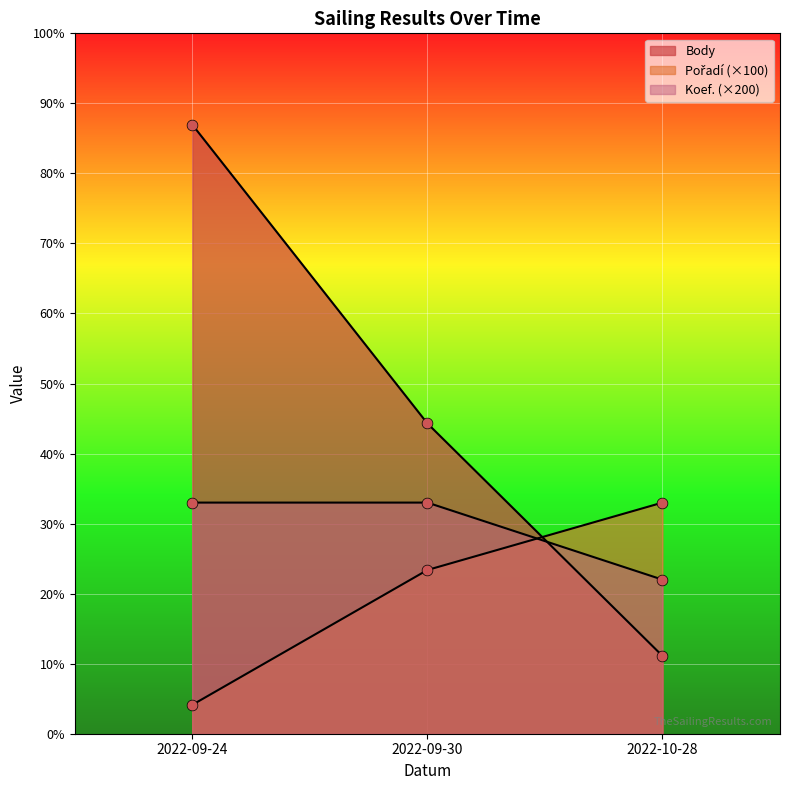

Which series reaches the maximum Y coordinate?

Body